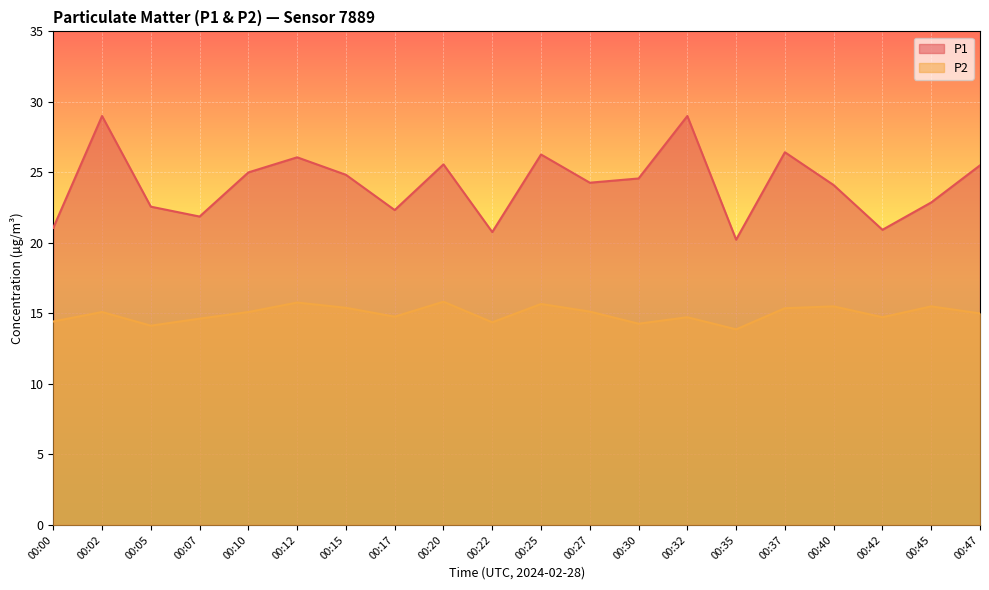

Read the P2 value at 00:25.

15.7